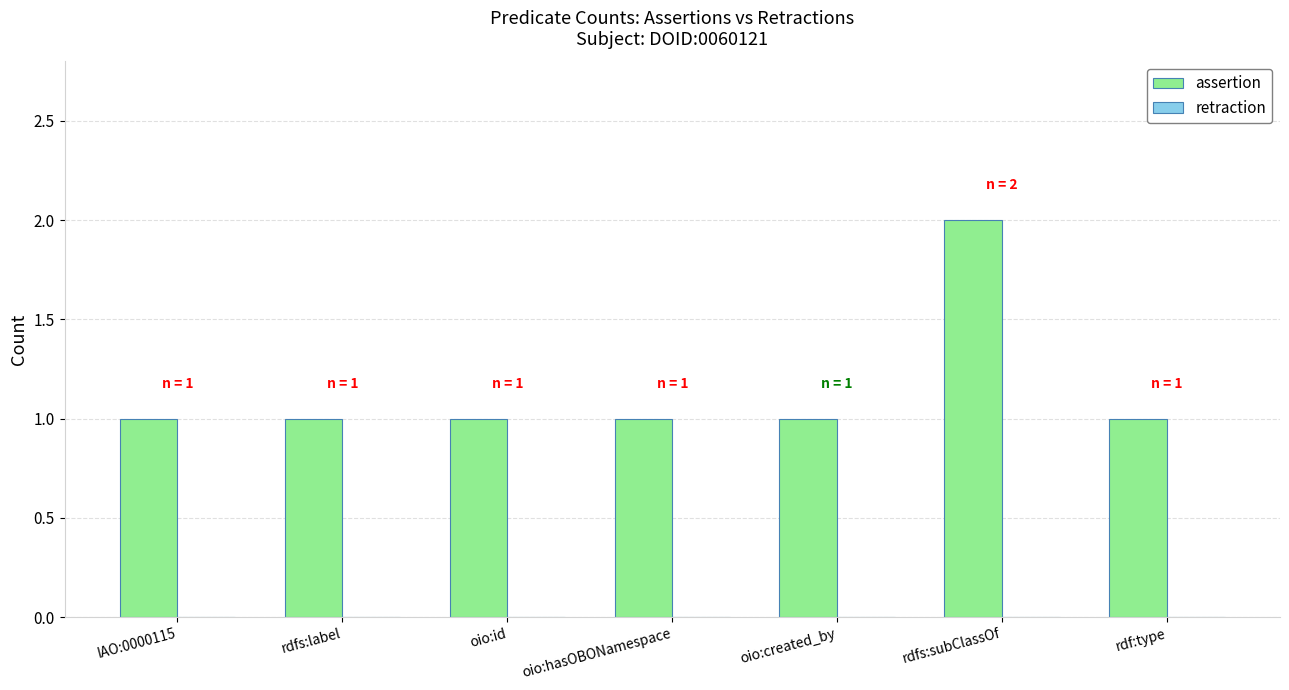

Are the bars horizontal?

No